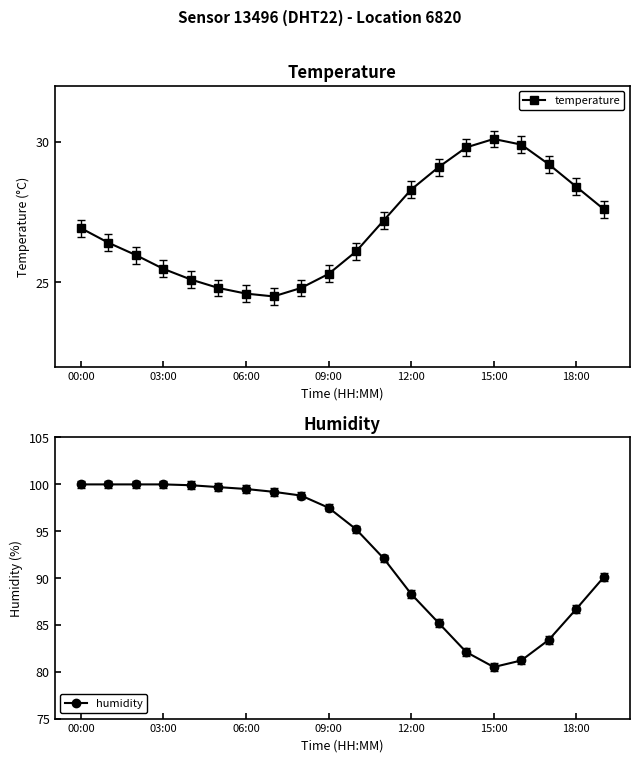

Which category has the highest value in the temperature series?

15:00